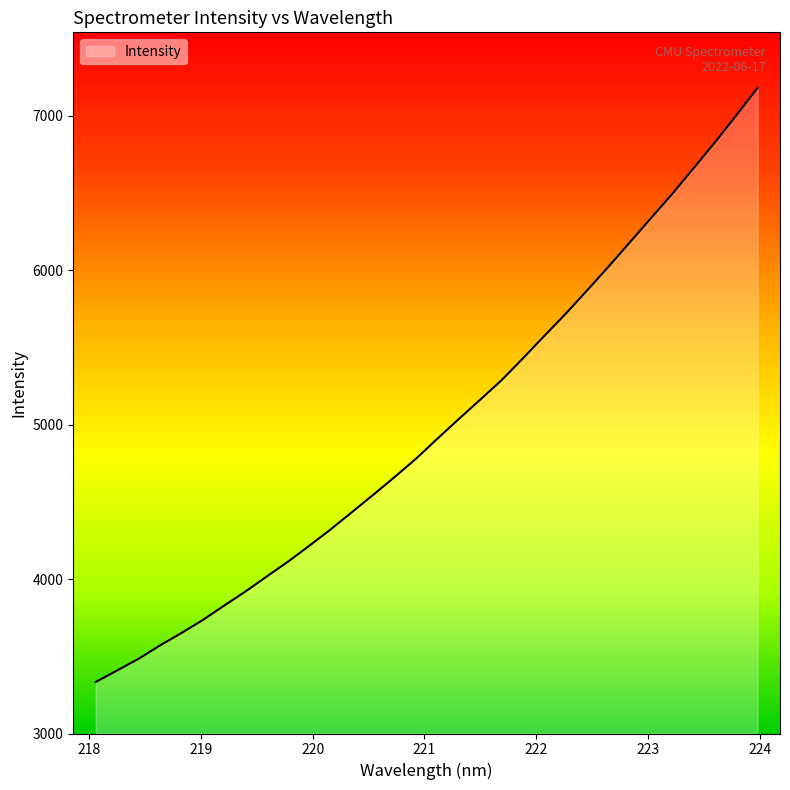

What is the greatest value displayed?

7182.2